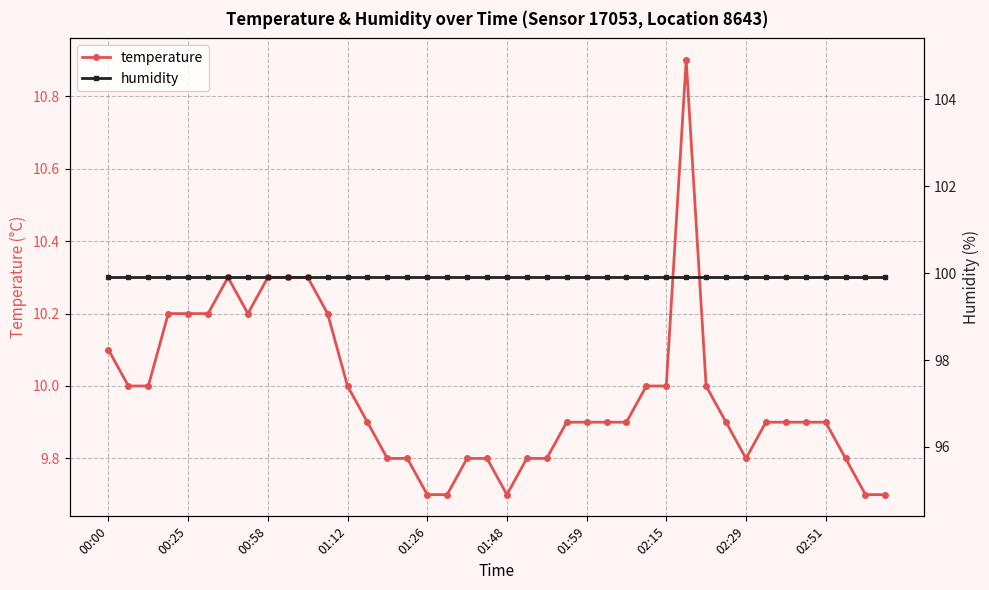

Is the value of temperature at 37 greater than the value of humidity at 24?

No